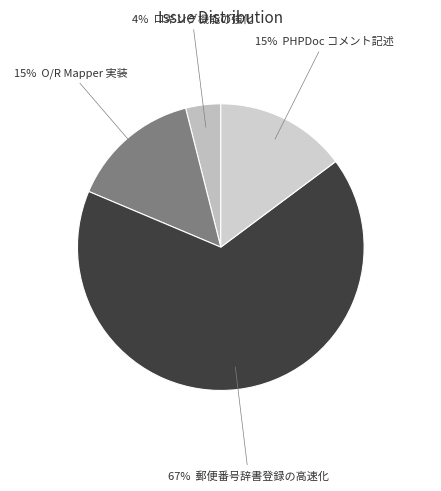

To the nearest percent, what is the average slice percentage?

25%